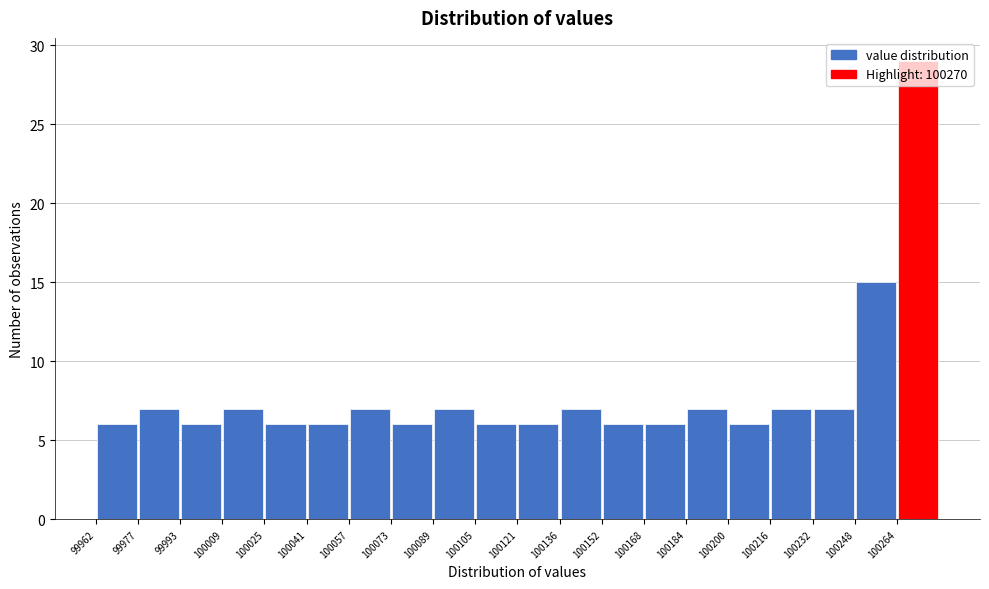

How tall is the bar that spans 100090 to 100106 on the x-axis? Neither the bar edges nor the heights are printed on the chart, so give them approximately, as read against the axes.

7